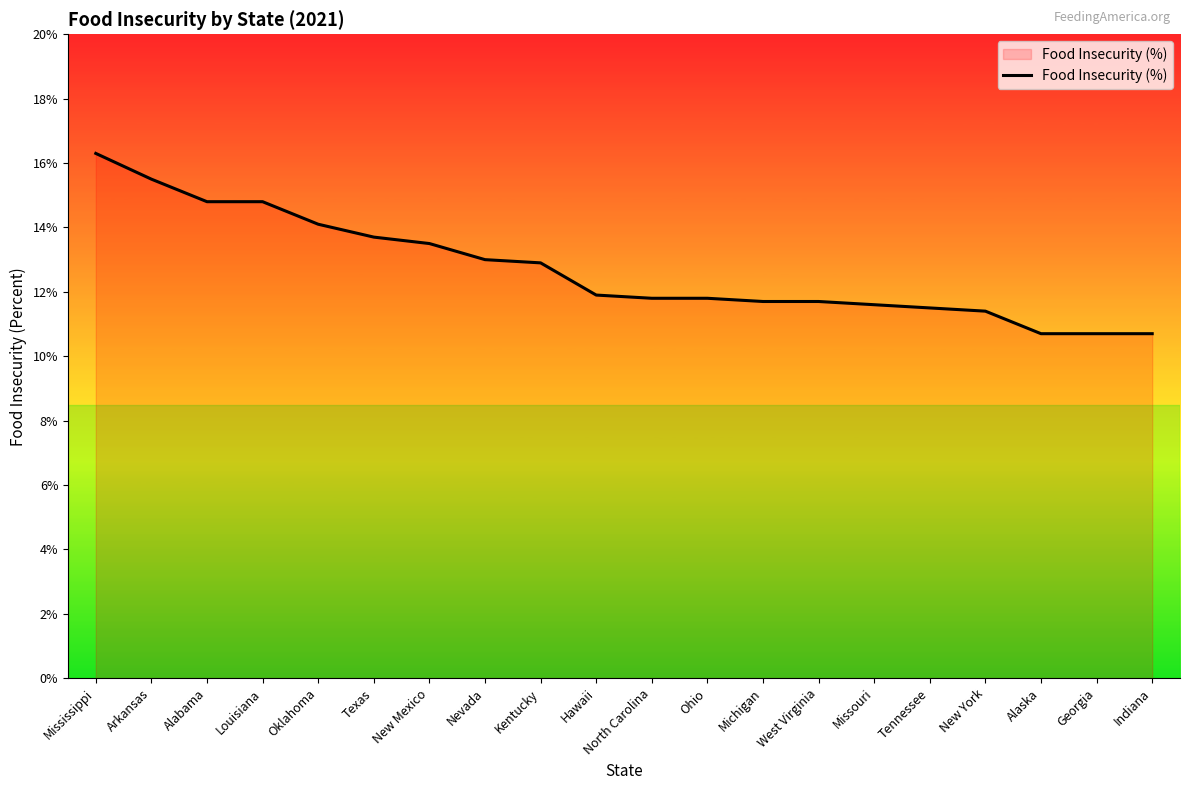

What is the greatest value displayed?

16.3